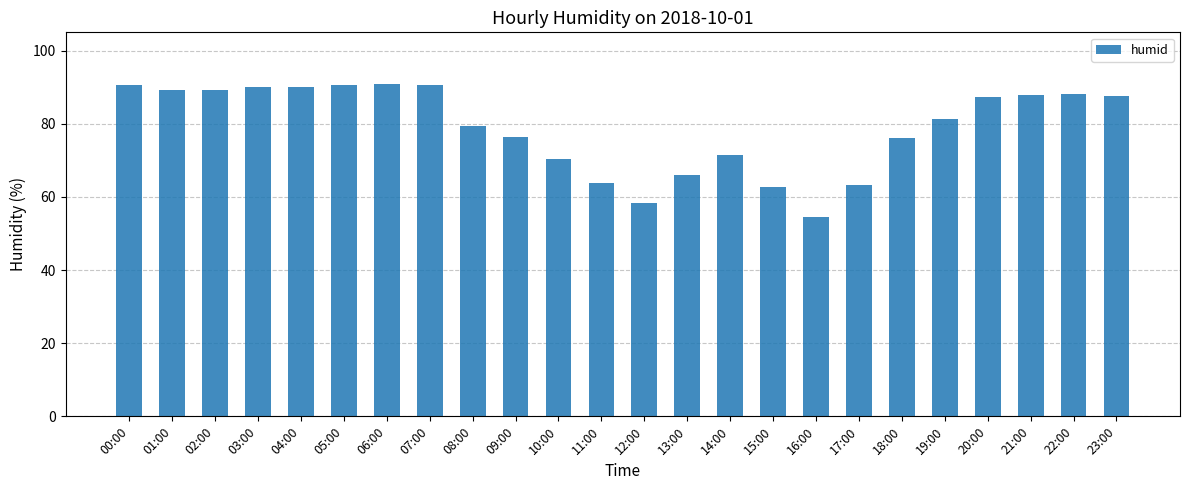

What is the change in value from 18:00 to 19:00?

+5.4